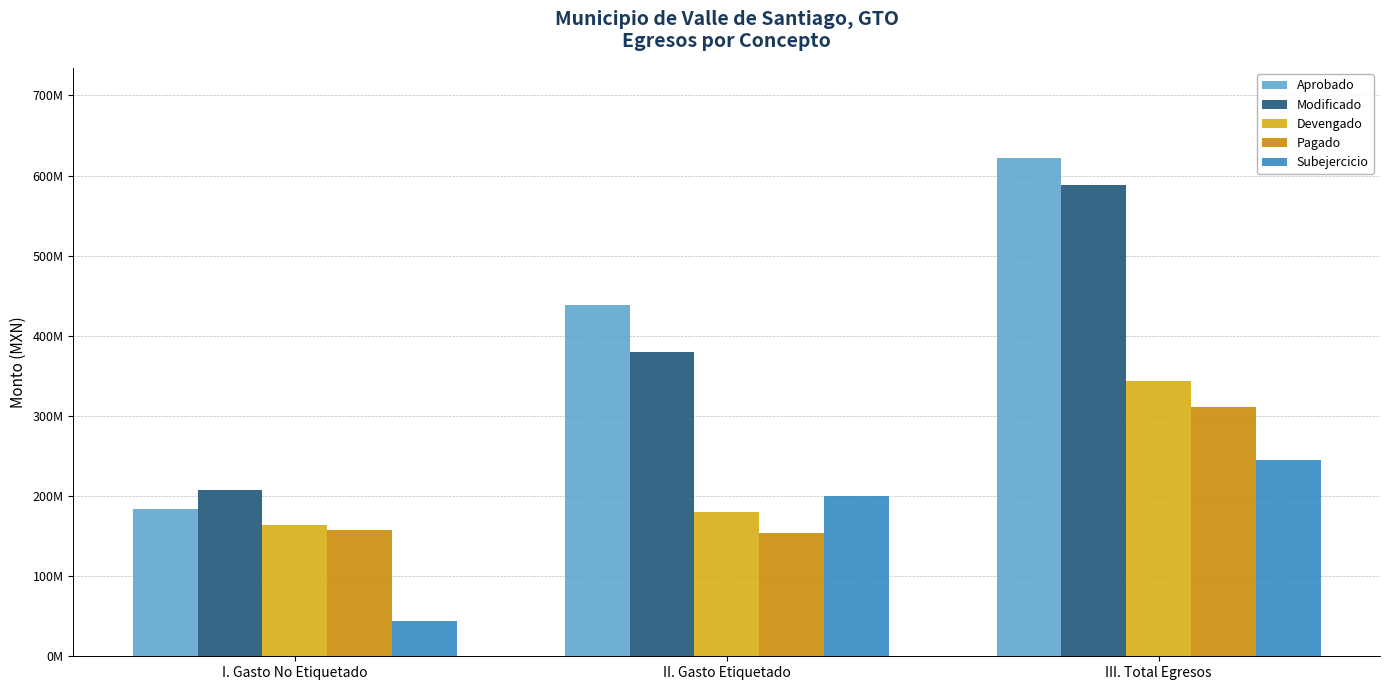

List the labels in order of Aprobado value, largest first.

III. Total Egresos, II. Gasto Etiquetado, I. Gasto No Etiquetado